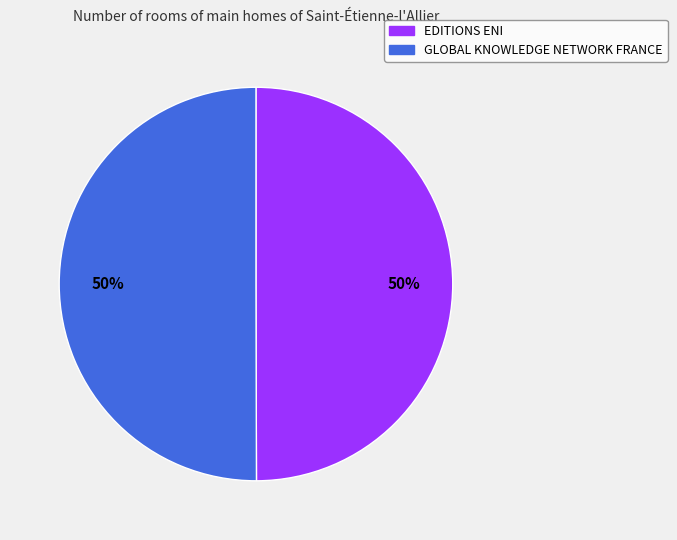

What percentage is the EDITIONS ENI slice, to the nearest percent?

50%